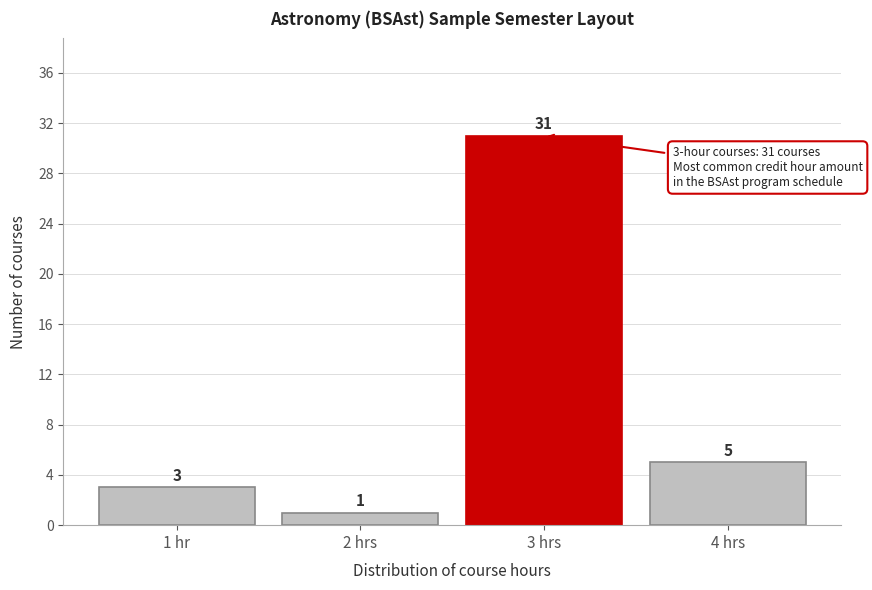

Reading left to right, what are all the values shown in this chart?

1 hr=3	2 hrs=1	3 hrs=31	4 hrs=5